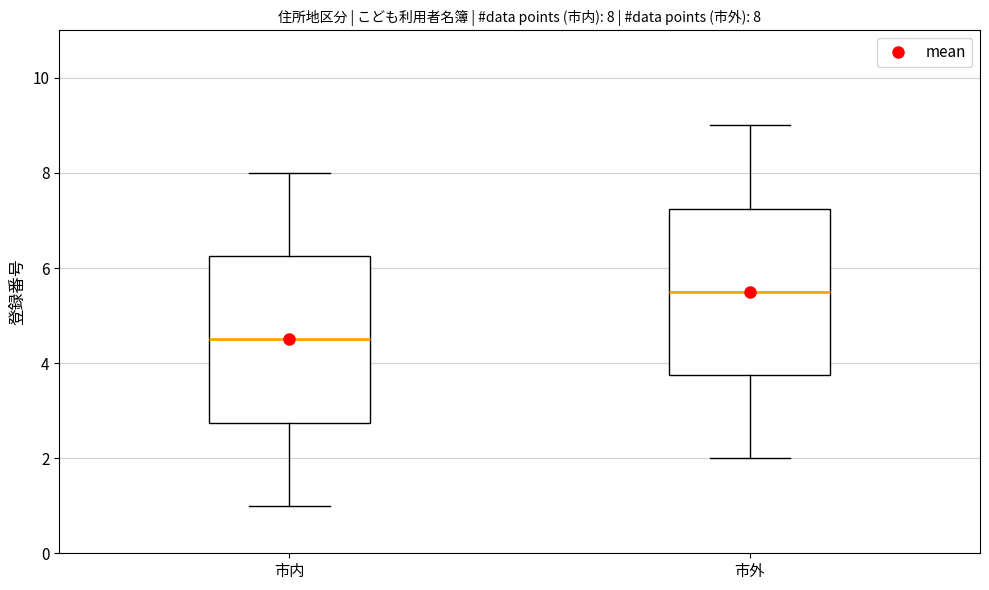

Which box's median line is the lowest?

市内